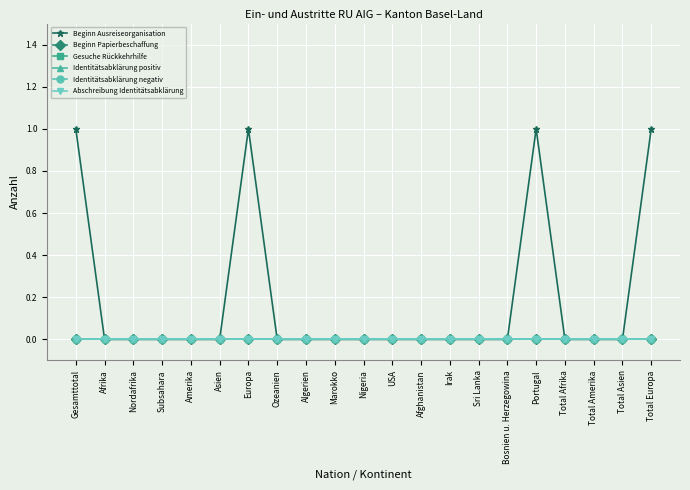

Is this an area chart (filled region under the line)?

No